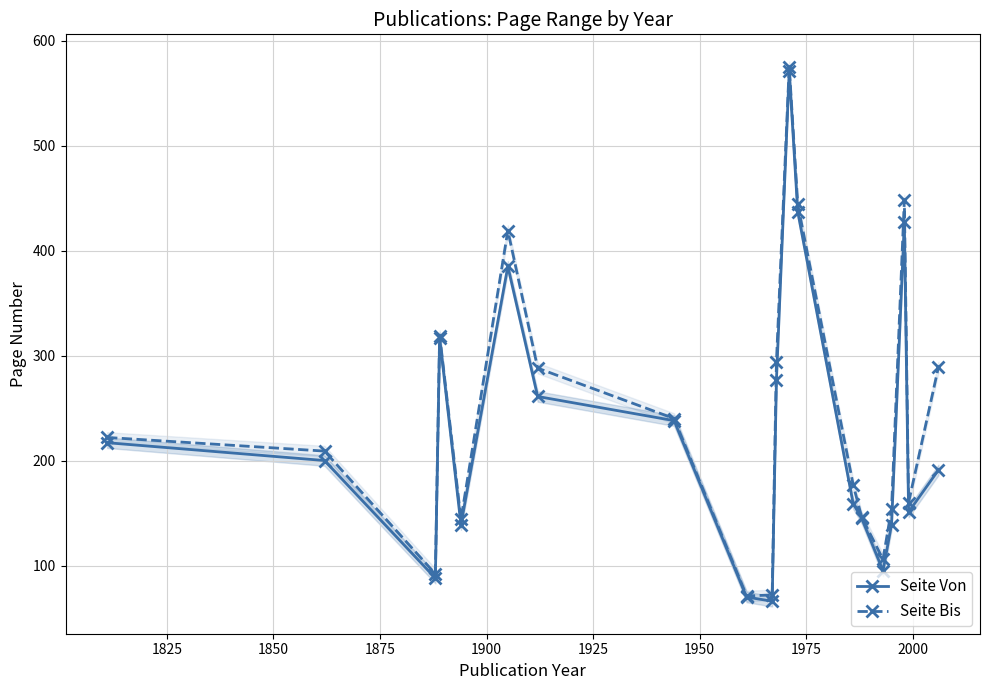

What is the lowest value of the Seite Von series?

66